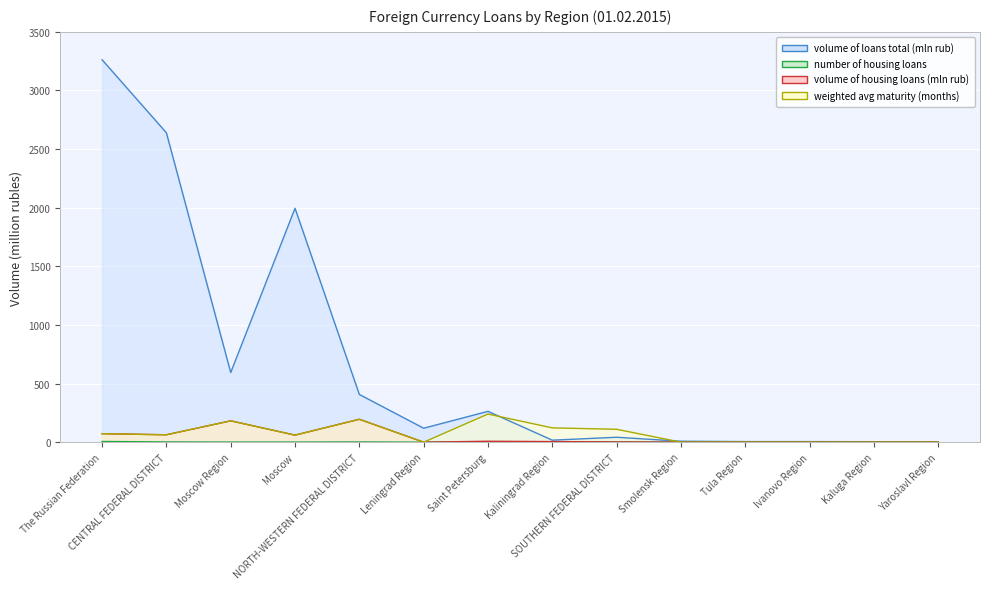

True or false: weighted avg maturity (months) and volume of housing loans (mln rub) intersect in this chart.

False